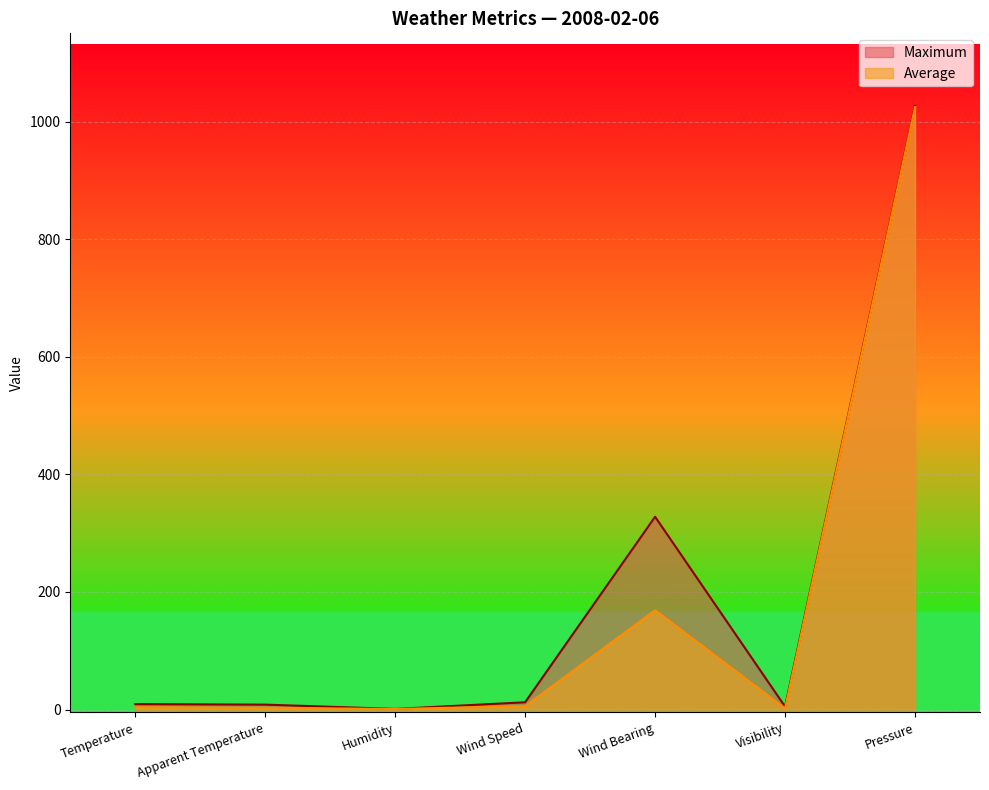

Which has a higher value, Pressure or Humidity?

Pressure